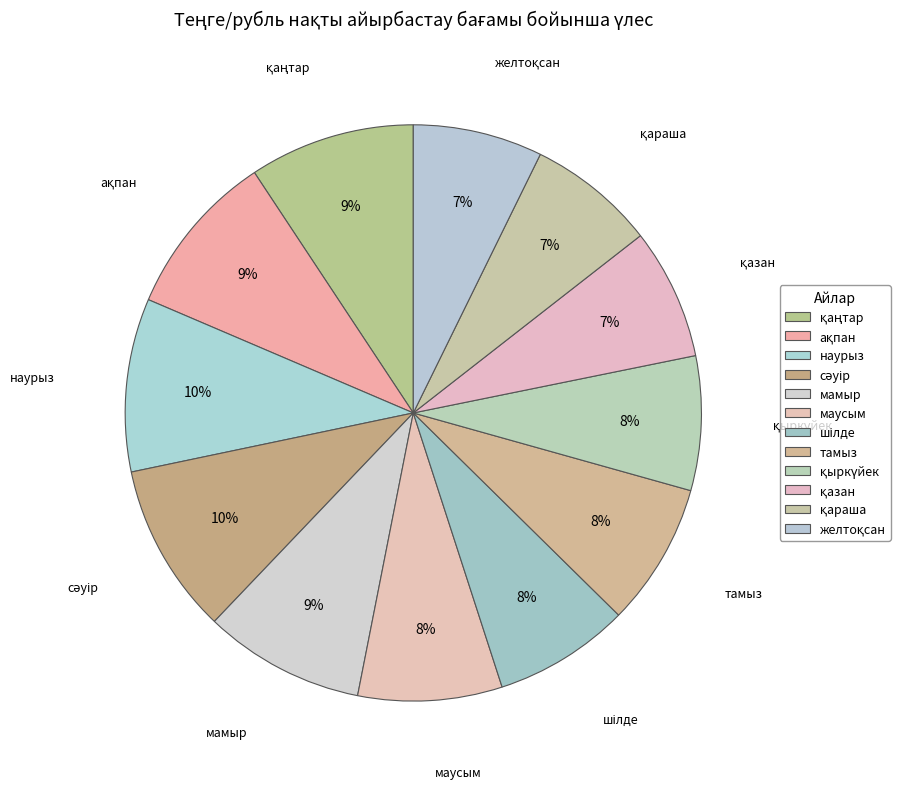

Which slice is the largest?

наурыз